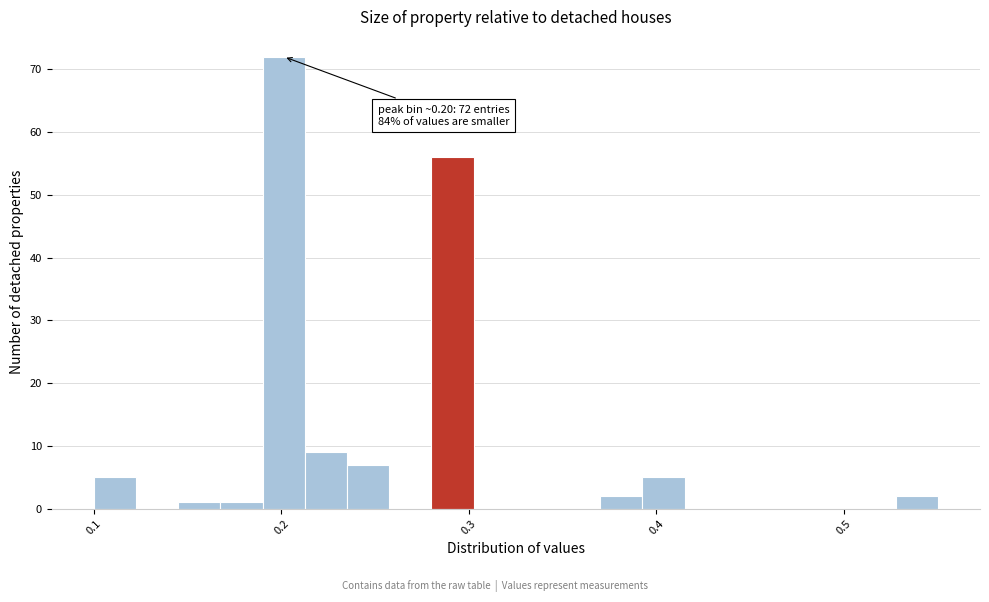

Read against the x-axis, roughly where is the centre of the tallest bar?

0.20